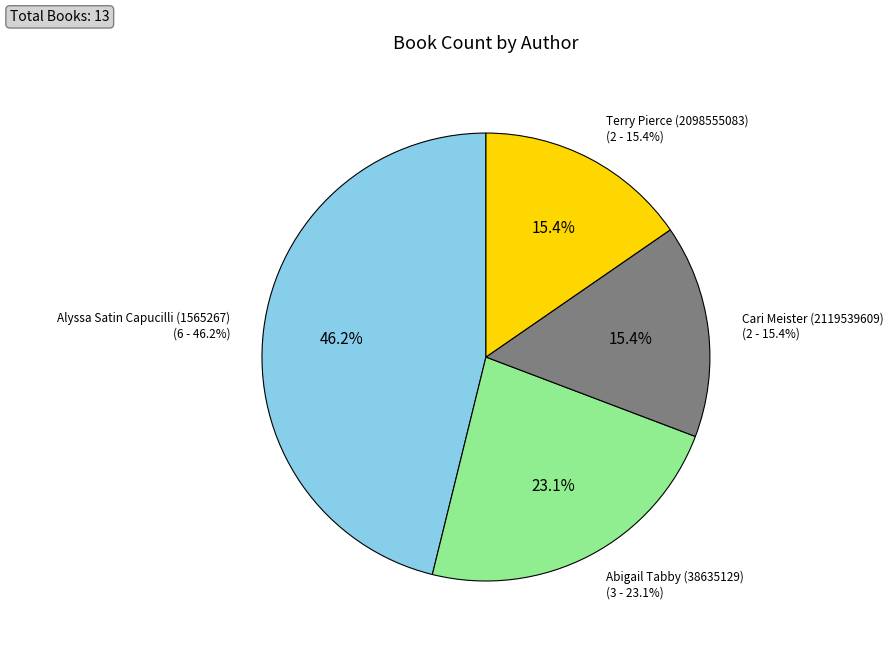

To the nearest percent, what portion does Abigail Tabby (38635129) represent?

23%